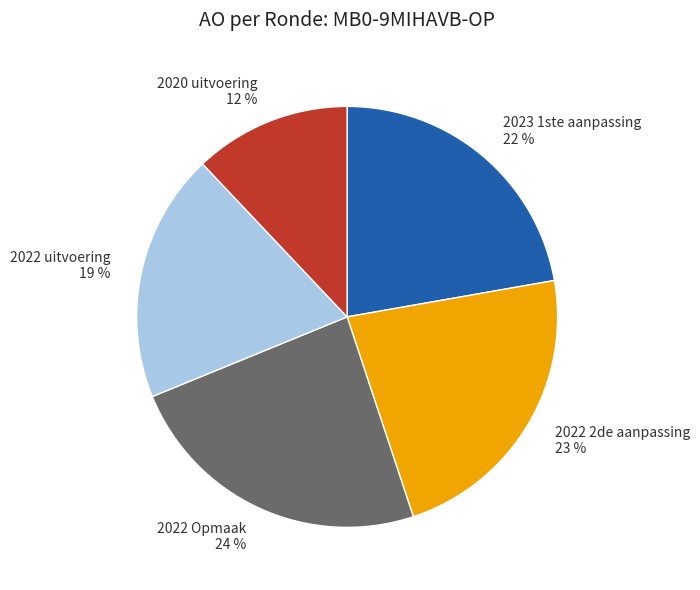

Does any single category account for the majority?

No